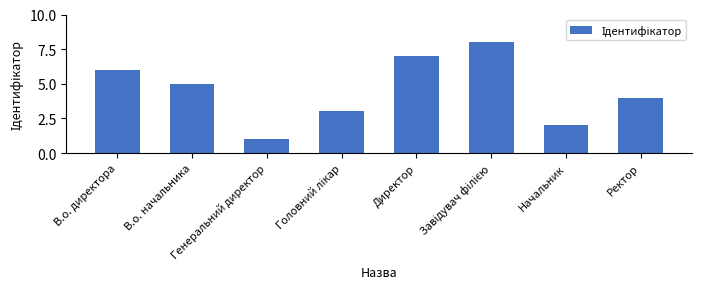

What is the maximum value shown in the chart?

8